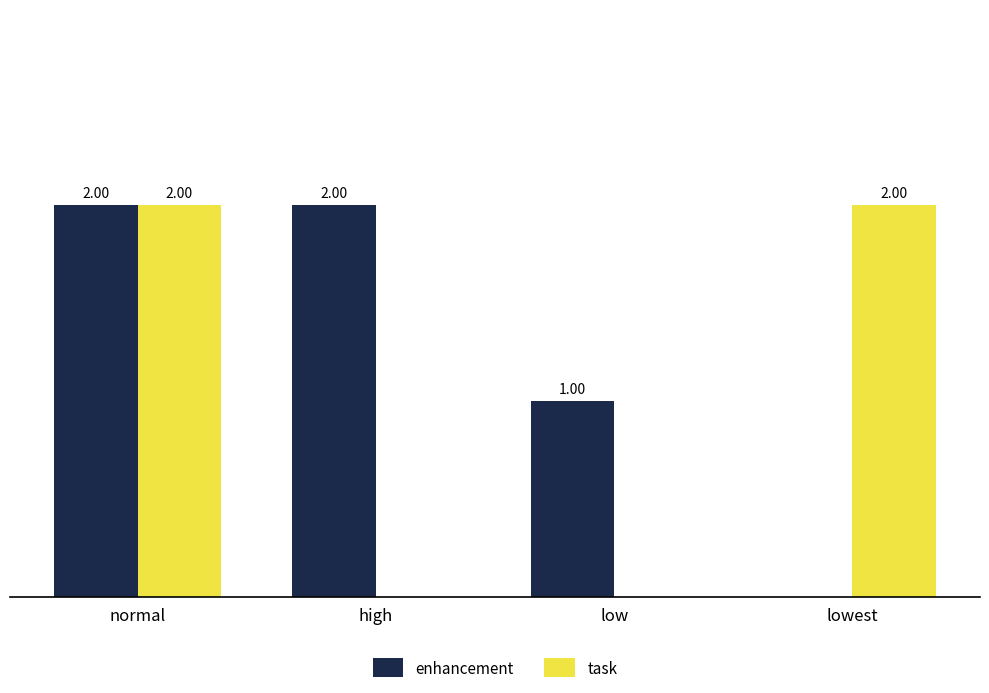

At which category is the sum across all series the highest?

normal